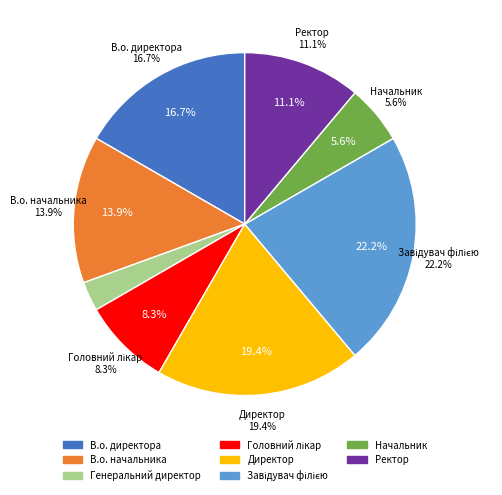

The Завідувач філією slice represents 11% of the pie. True or false?

False